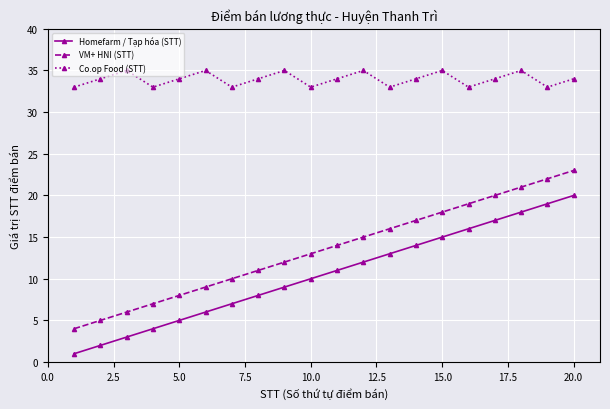

True or false: Homefarm / Tạp hóa (STT) and Co.op Food (STT) cross at least once.

False